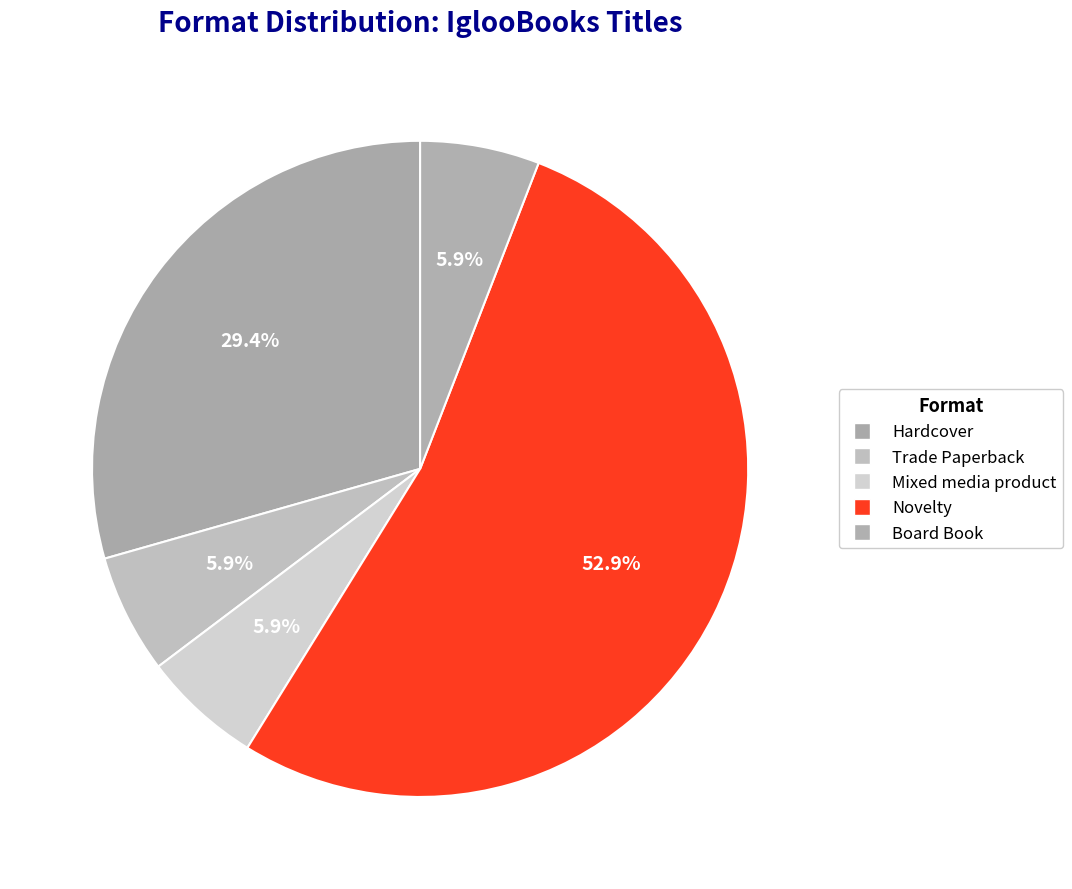

Is Novelty the majority of the pie?

Yes